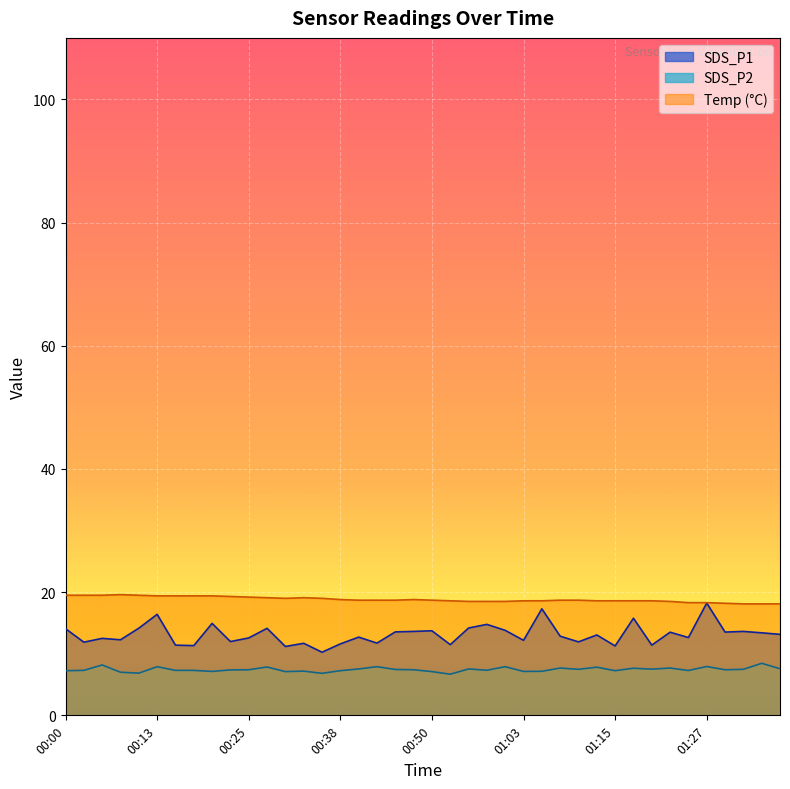

What is the label of the 24th point from the left?

00:58